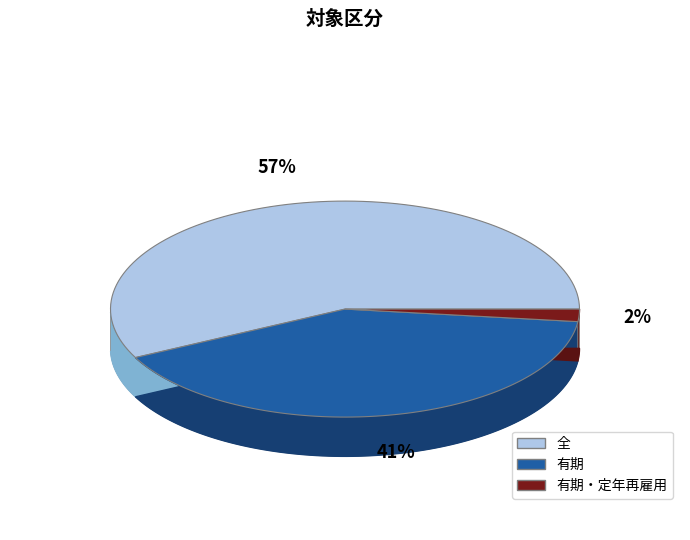

What percentage is the 有期・
定年再雇用 slice, to the nearest percent?

2%